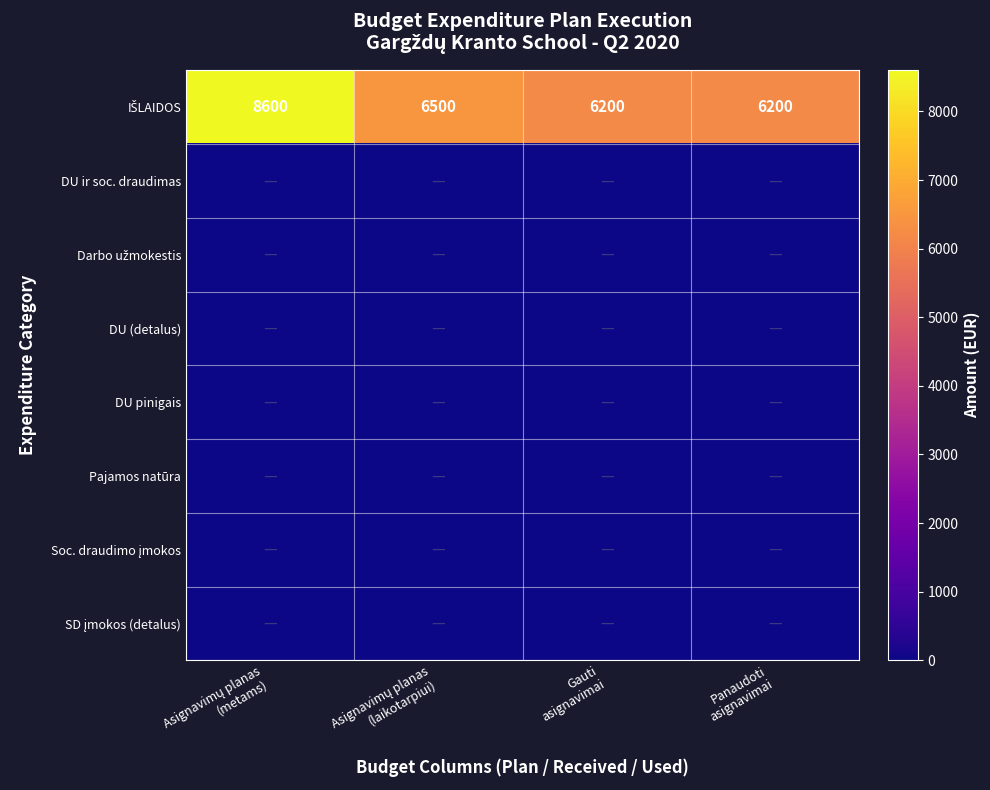

List the series in order of their peak value, highest first.

IŠLAIDOS, DU ir soc. draudimas, Darbo užmokestis, DU (detalus), DU pinigais, Pajamos natūra, Soc. draudimo įmokos, SD įmokos (detalus)